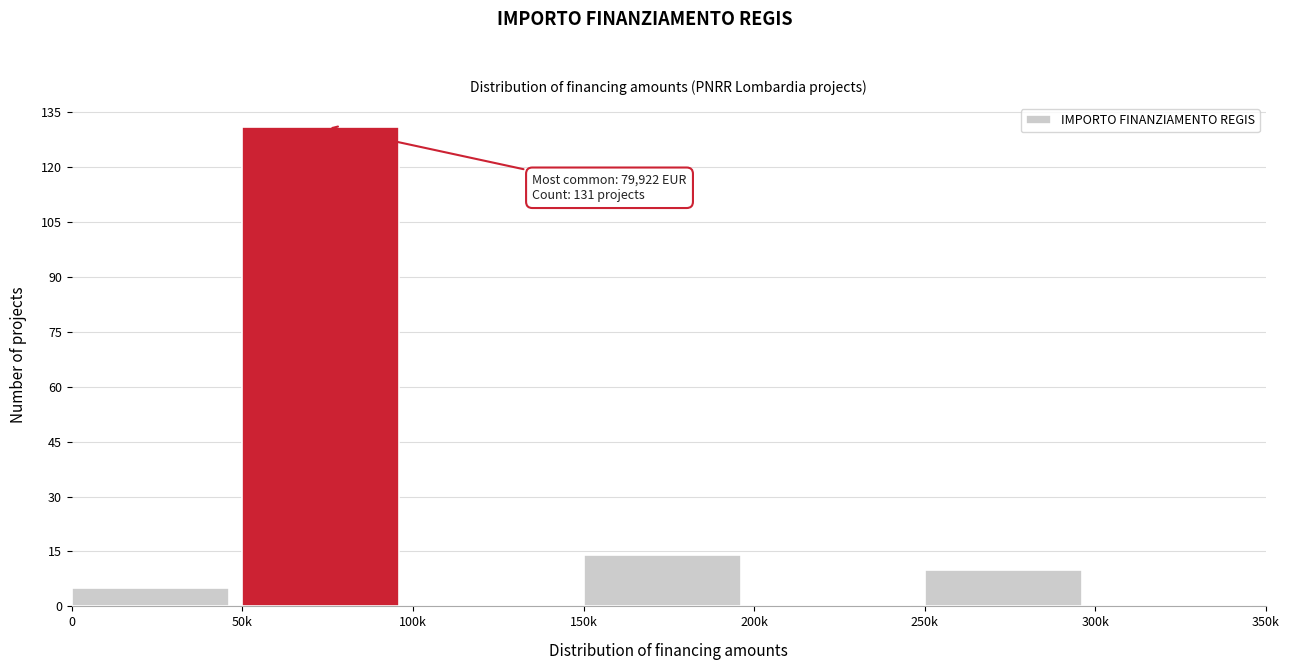

Reading right to left, what are all the values shown in this chart?

300k=0	250k=10	200k=0	150k=14	100k=0	50k=131	0=5